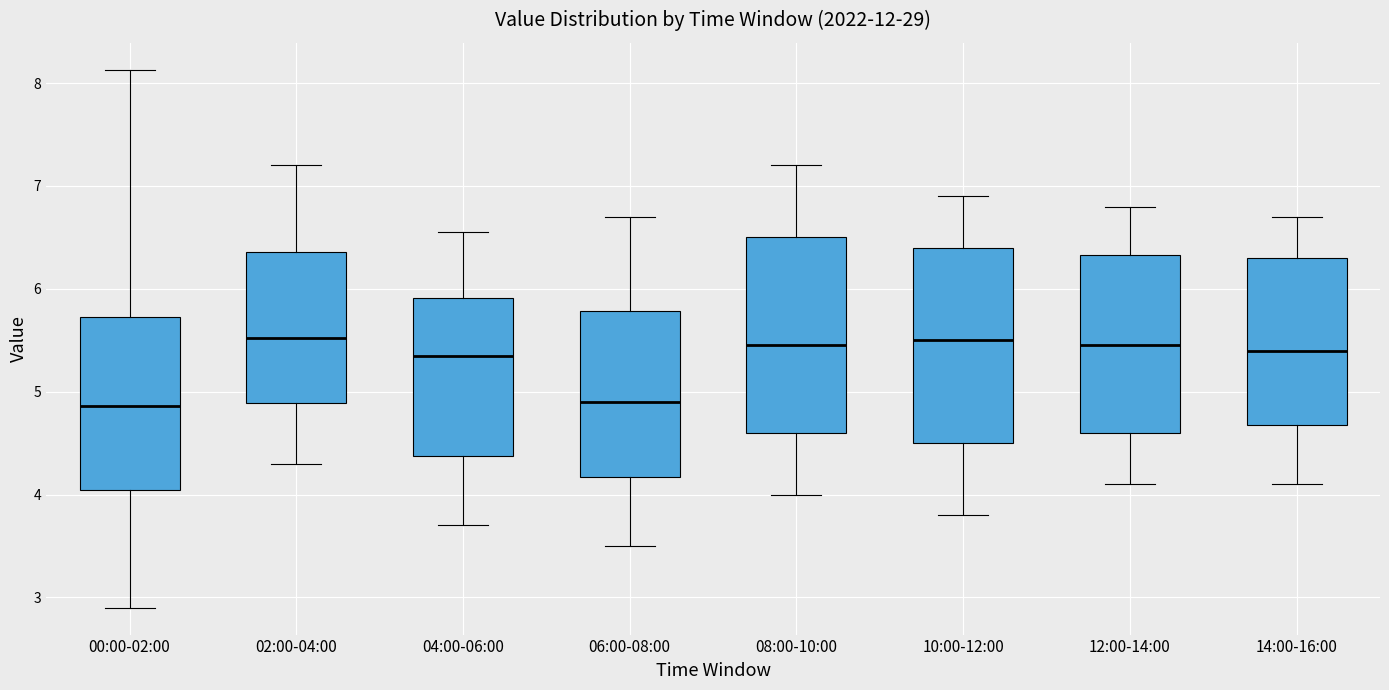

Reading left to right, read every box against the y-axis: the position of its median line, the range the box covers, and the ends of its whiskers. The values are not printed on the chart, so give them approximately, as read against the axis.

00:00-02:00: median 4.9, box 4.0 to 5.7, whiskers 2.9 to 8.1
02:00-04:00: median 5.5, box 4.9 to 6.4, whiskers 4.3 to 7.2
04:00-06:00: median 5.4, box 4.4 to 5.9, whiskers 3.7 to 6.6
06:00-08:00: median 4.9, box 4.2 to 5.8, whiskers 3.5 to 6.7
08:00-10:00: median 5.5, box 4.6 to 6.5, whiskers 4.0 to 7.2
10:00-12:00: median 5.5, box 4.5 to 6.4, whiskers 3.8 to 6.9
12:00-14:00: median 5.5, box 4.6 to 6.3, whiskers 4.1 to 6.8
14:00-16:00: median 5.4, box 4.7 to 6.3, whiskers 4.1 to 6.7